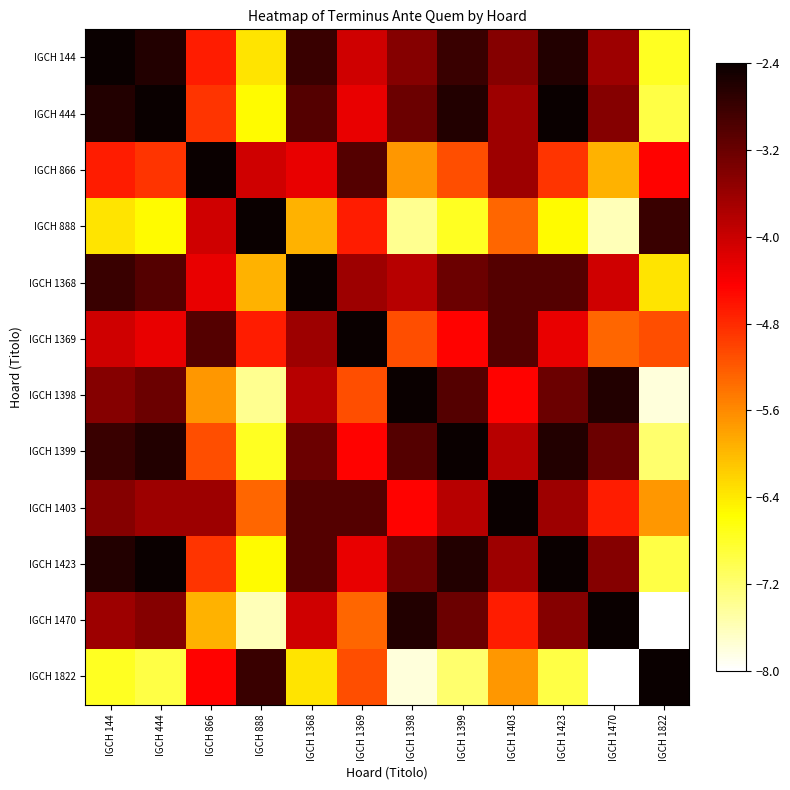

What is the difference between the highest and lowest values at IGCH 866?

3.5